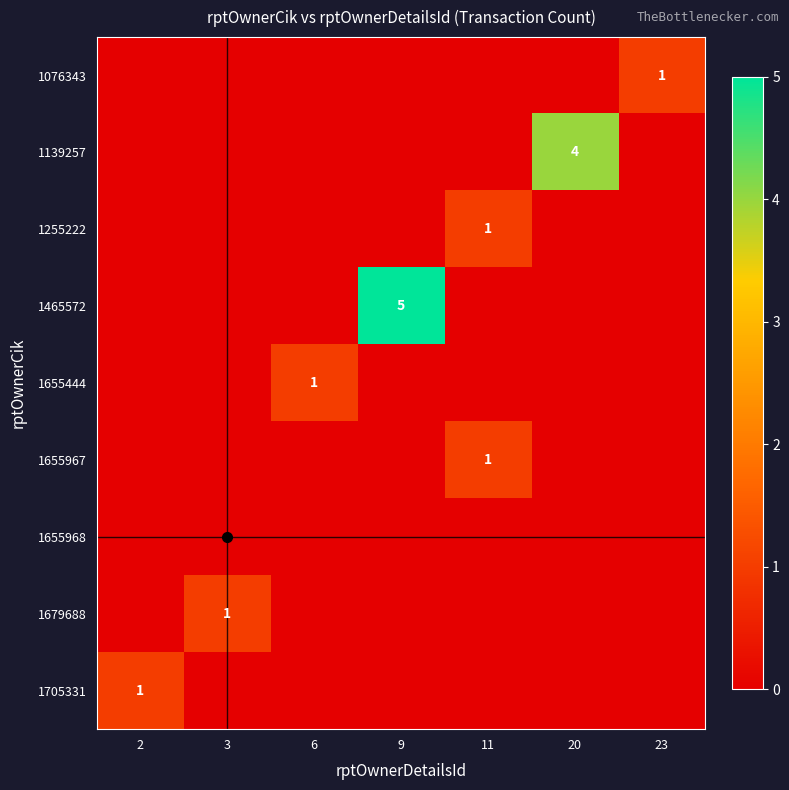

What is the difference between the highest and lowest values at 6?

1